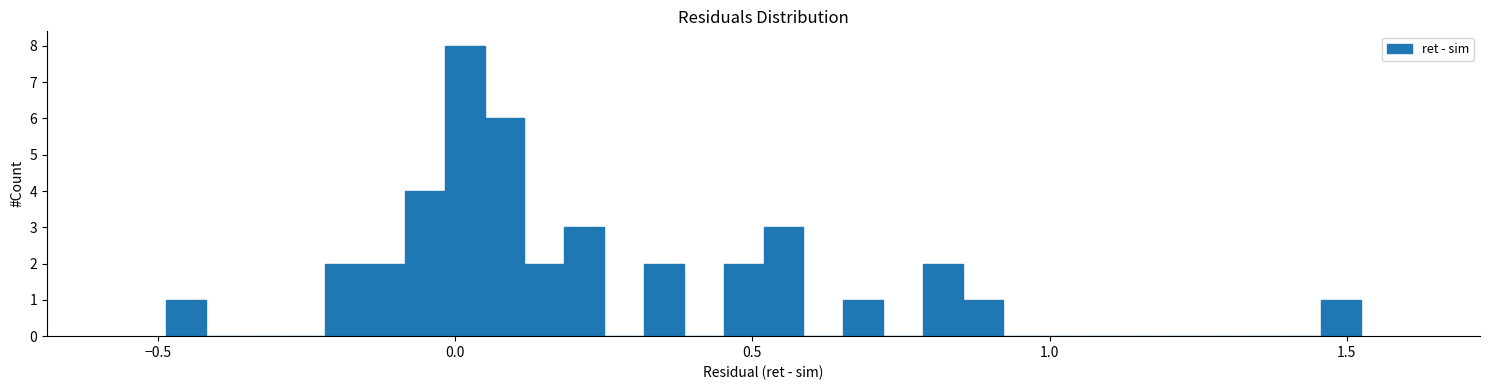

Around what value on the x-axis is the tallest bar? Give the approximate position of its centre, as read against the axis.

0.00